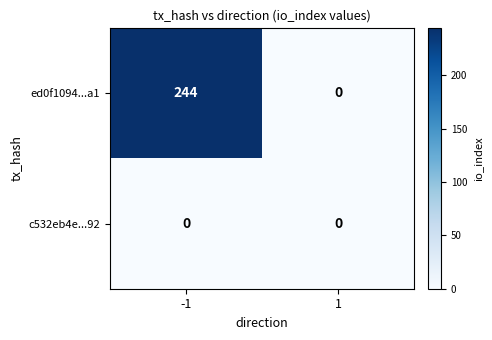

Reading left to right, what are all the values shown in this chart?

ed0f1094...a1: -1=244	1=0
c532eb4e...92: -1=0	1=0